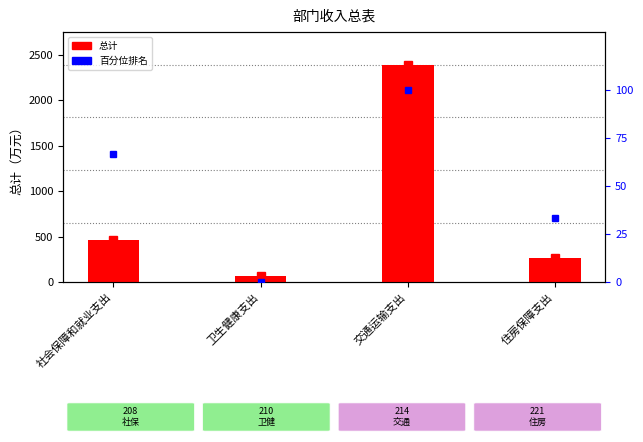

Reading left to right, transcribe all the data shown in this chart.

总计: 社会保障和就业支出=463.3	卫生健康支出=65.0	交通运输支出=2392.7	住房保障支出=267.0
百分位排名: 社会保障和就业支出=66.7	卫生健康支出=0.0	交通运输支出=100.0	住房保障支出=33.3